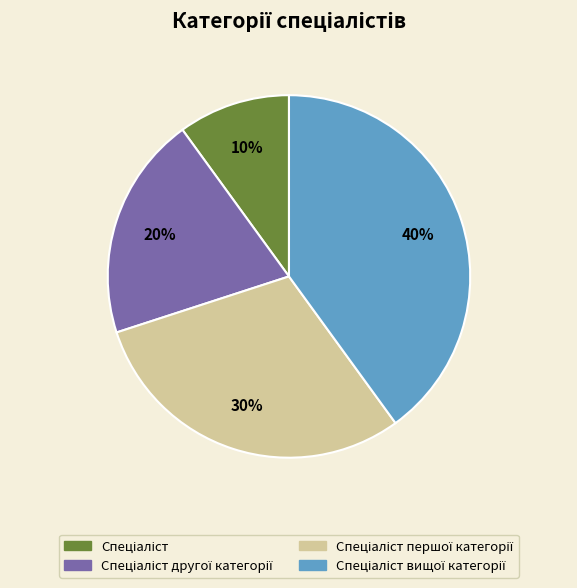

To the nearest percent, what is the average slice percentage?

25%